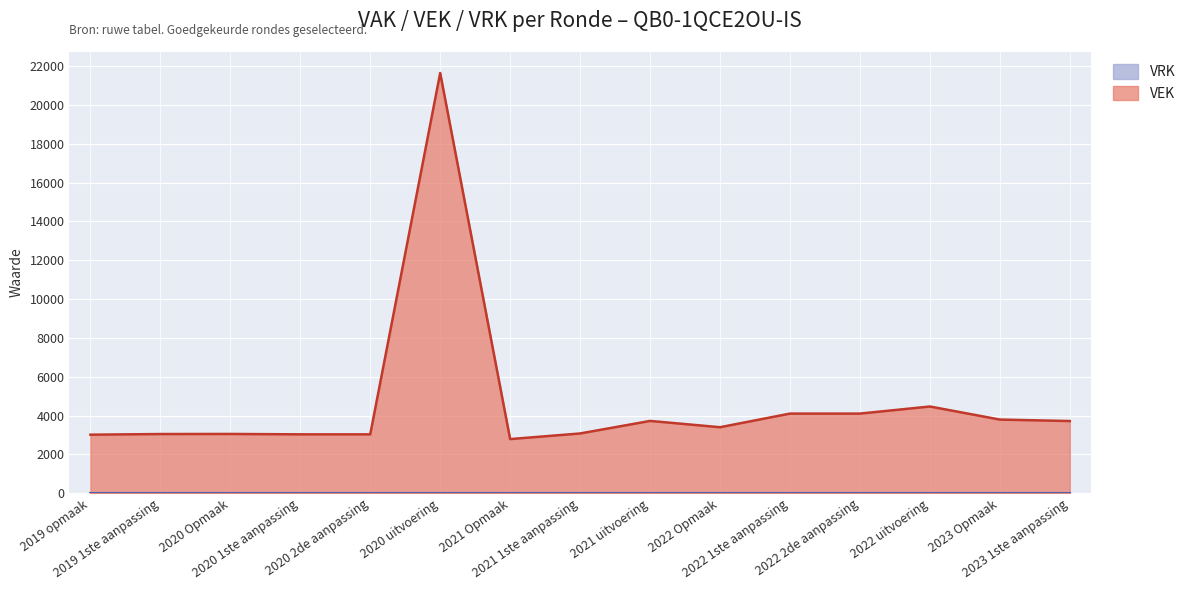

What is the average value?

4667